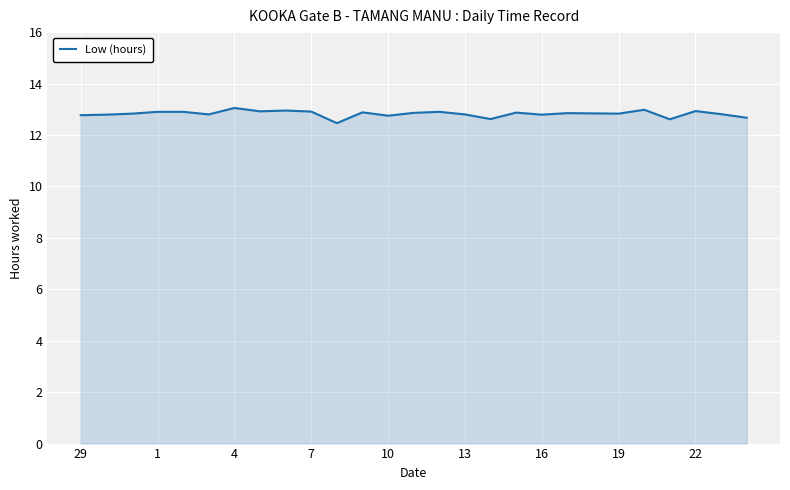

What is the smallest value displayed?

12.5